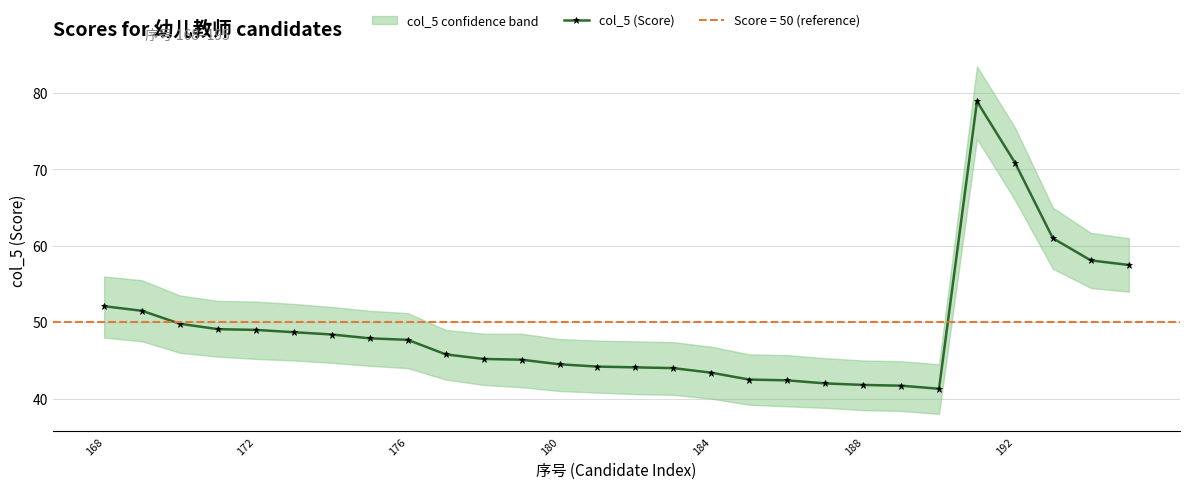

Is it true that col_5 (Score) equals 52.1 at 168?

True